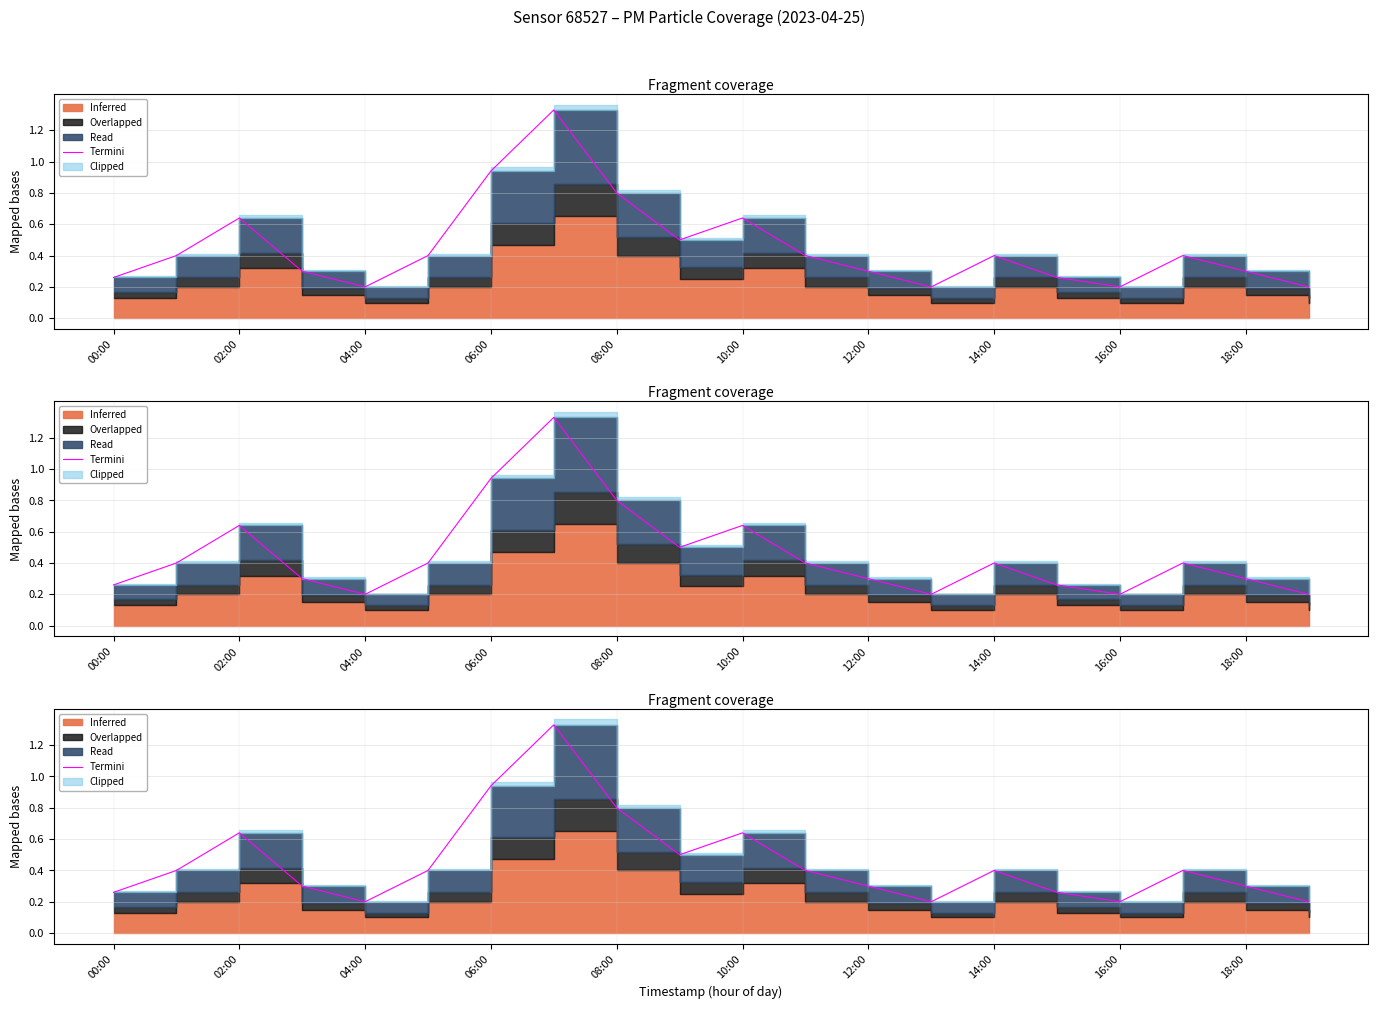

How many points are lower than both their immediate neighbors (excluding endpoints)?

4